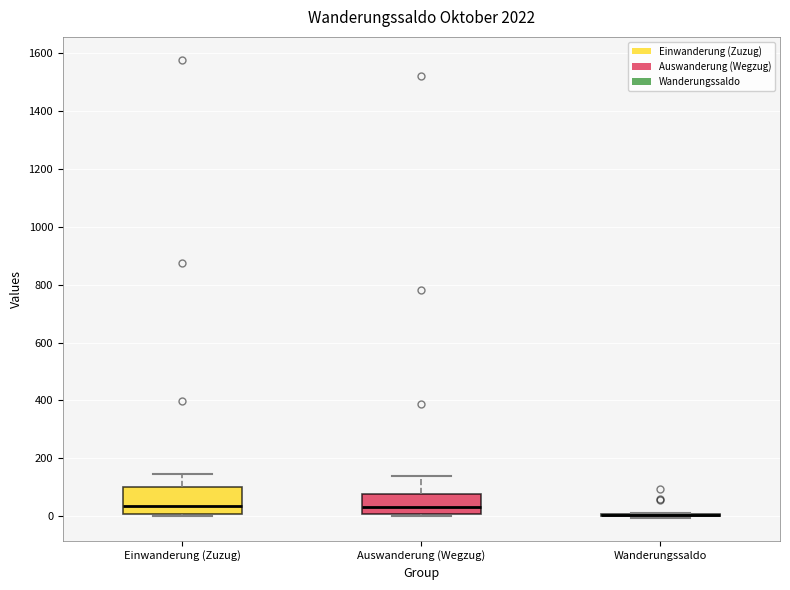

Comparing the boxes themselves (not the whiskers), which one is the tallest?

Einwanderung (Zuzug)